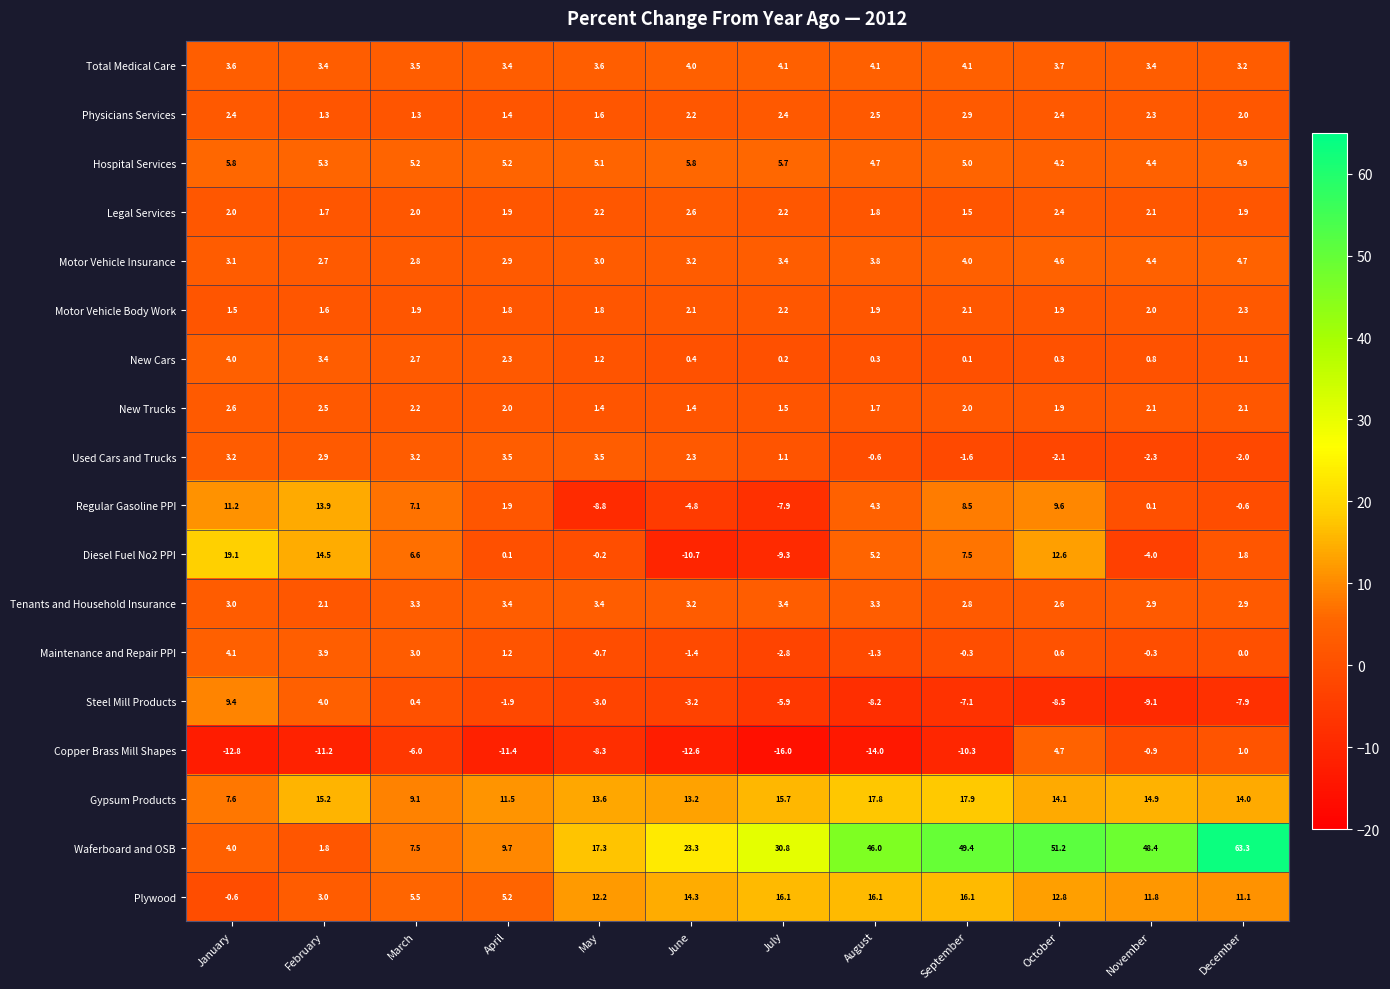

The Maintenance and Repair PPI series shows 0.5 at April. True or false?

False